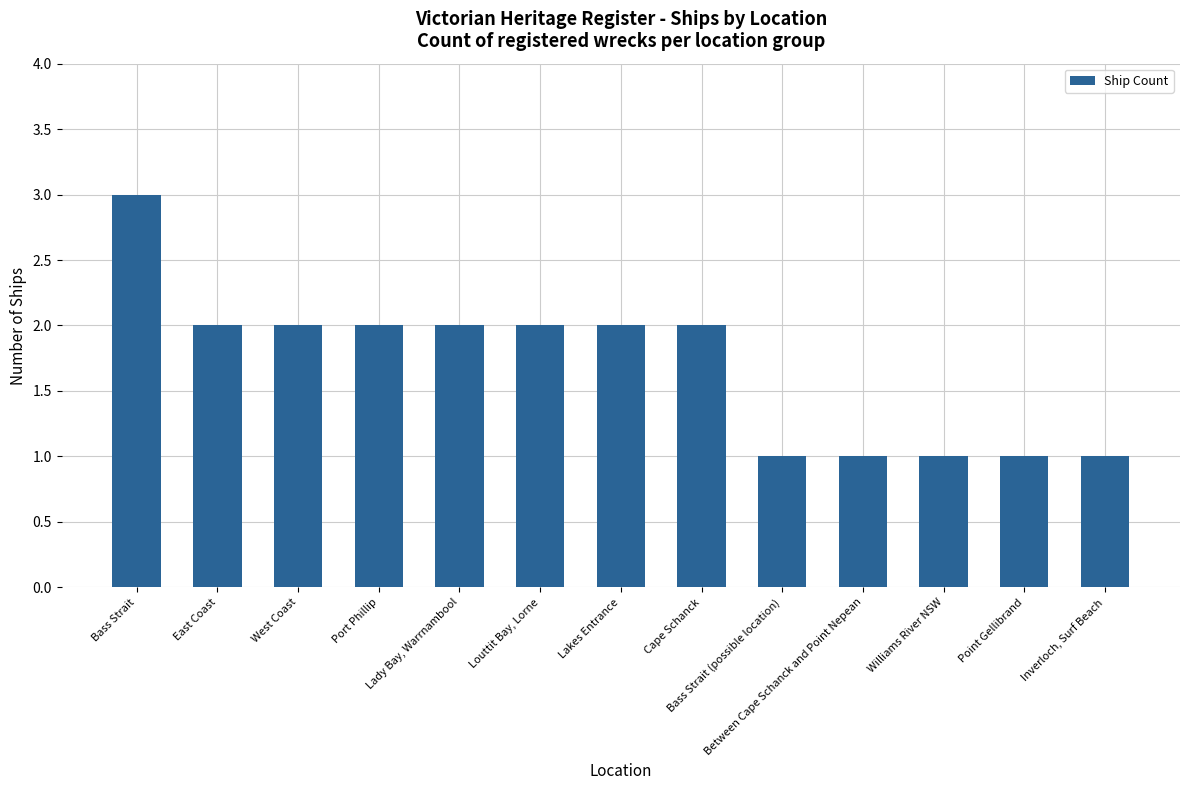

What is the ratio of the value at Point Gellibrand to the value at Bass Strait?

0.3